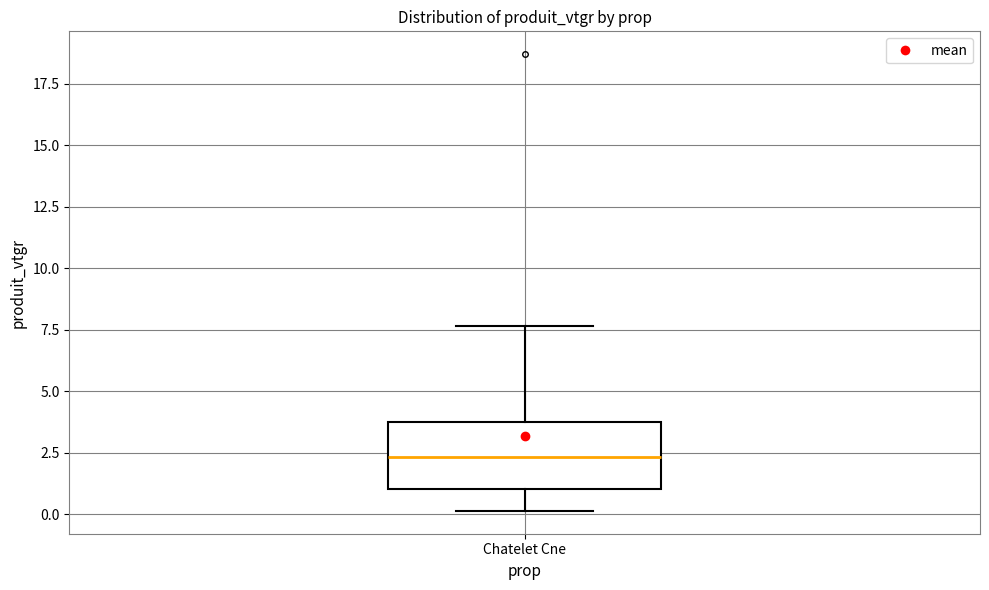

Read this box plot against the y-axis: the position of the median line, the range covered by the box, and the ends of both whiskers. The values are not printed on the chart, so give them approximately, as read against the axis.

median 2.5, box 1.0 to 4.0, whiskers 0.0 to 7.5